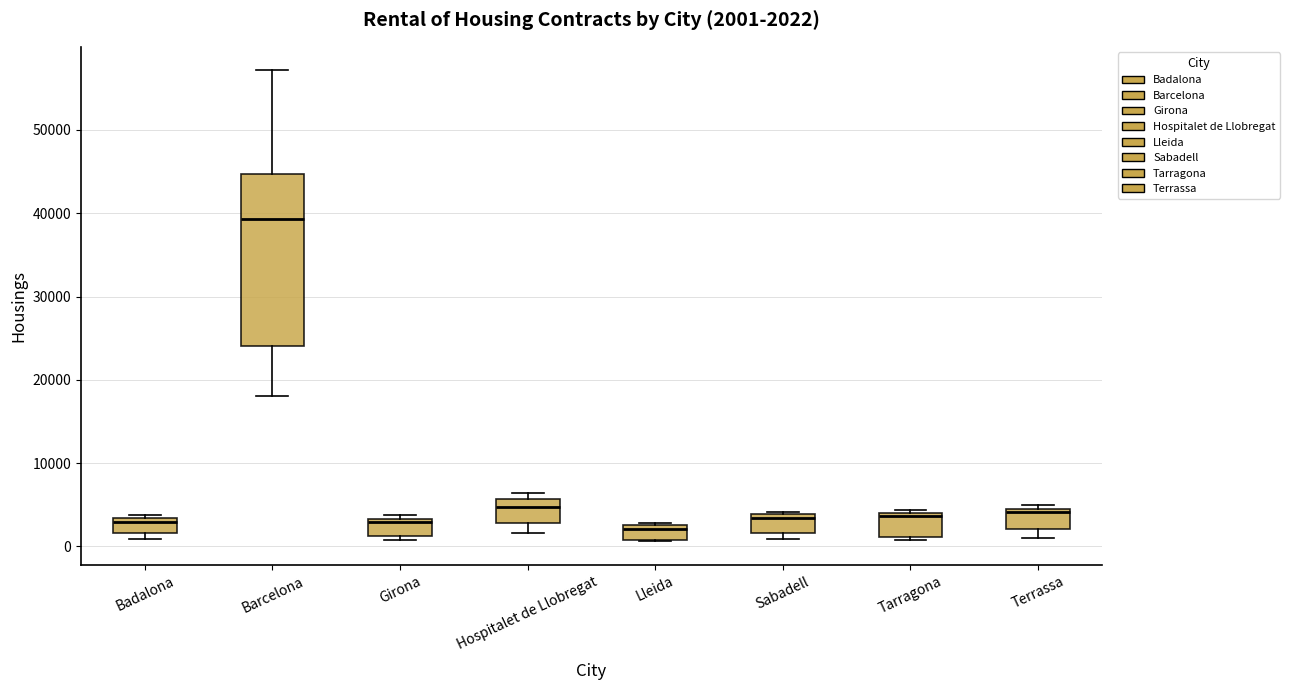

Which box has the highest median line?

Barcelona